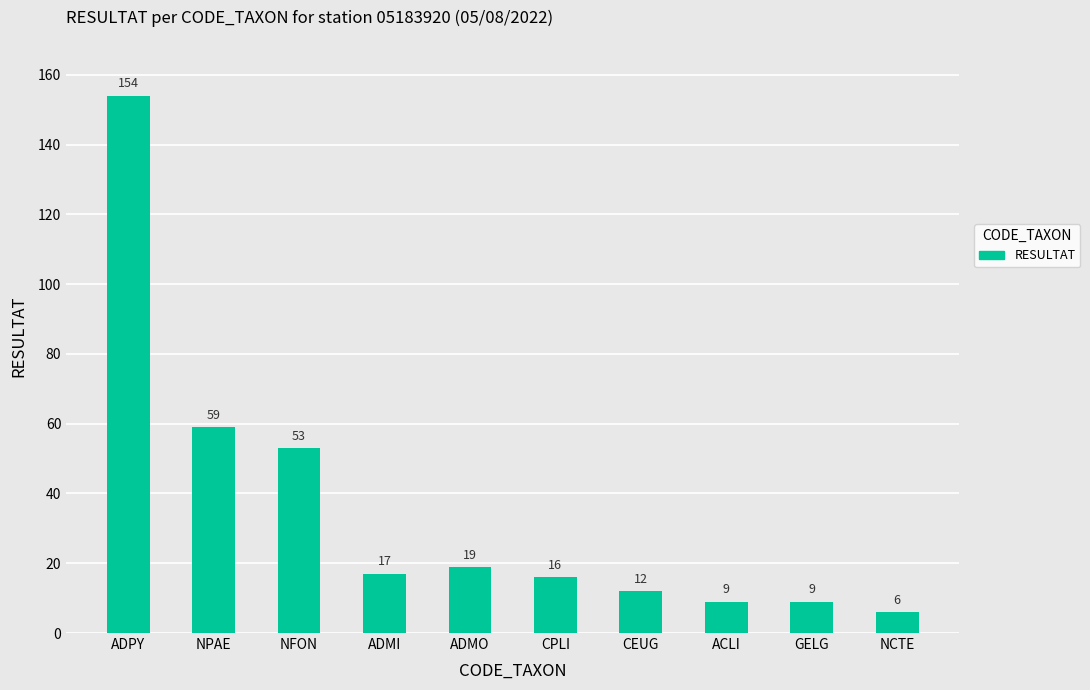

At which label does the data first exceed 17?

ADPY